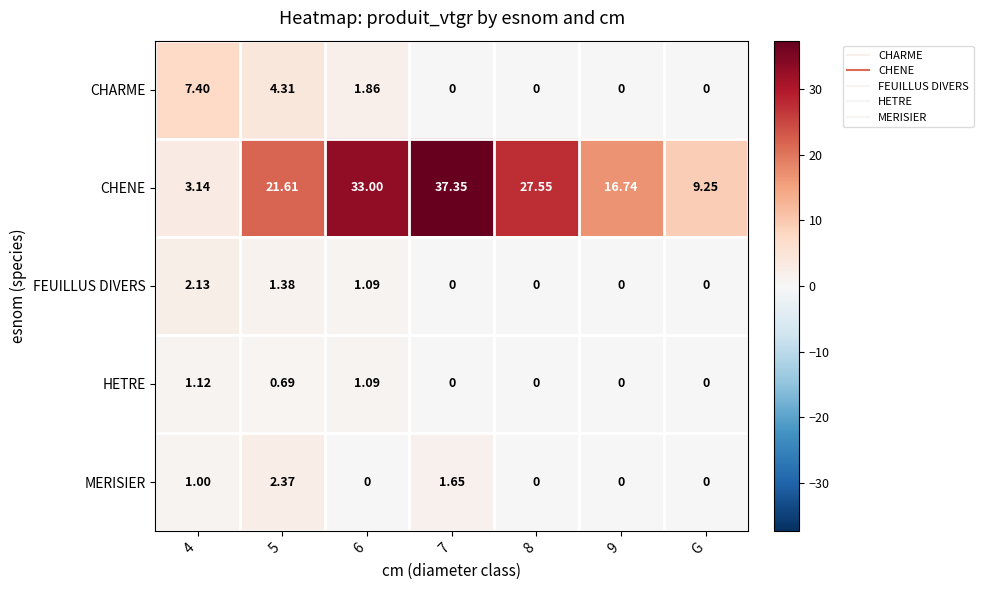

Rank the series by their maximum value, from highest to lowest.

CHENE, CHARME, MERISIER, FEUILLUS DIVERS, HETRE